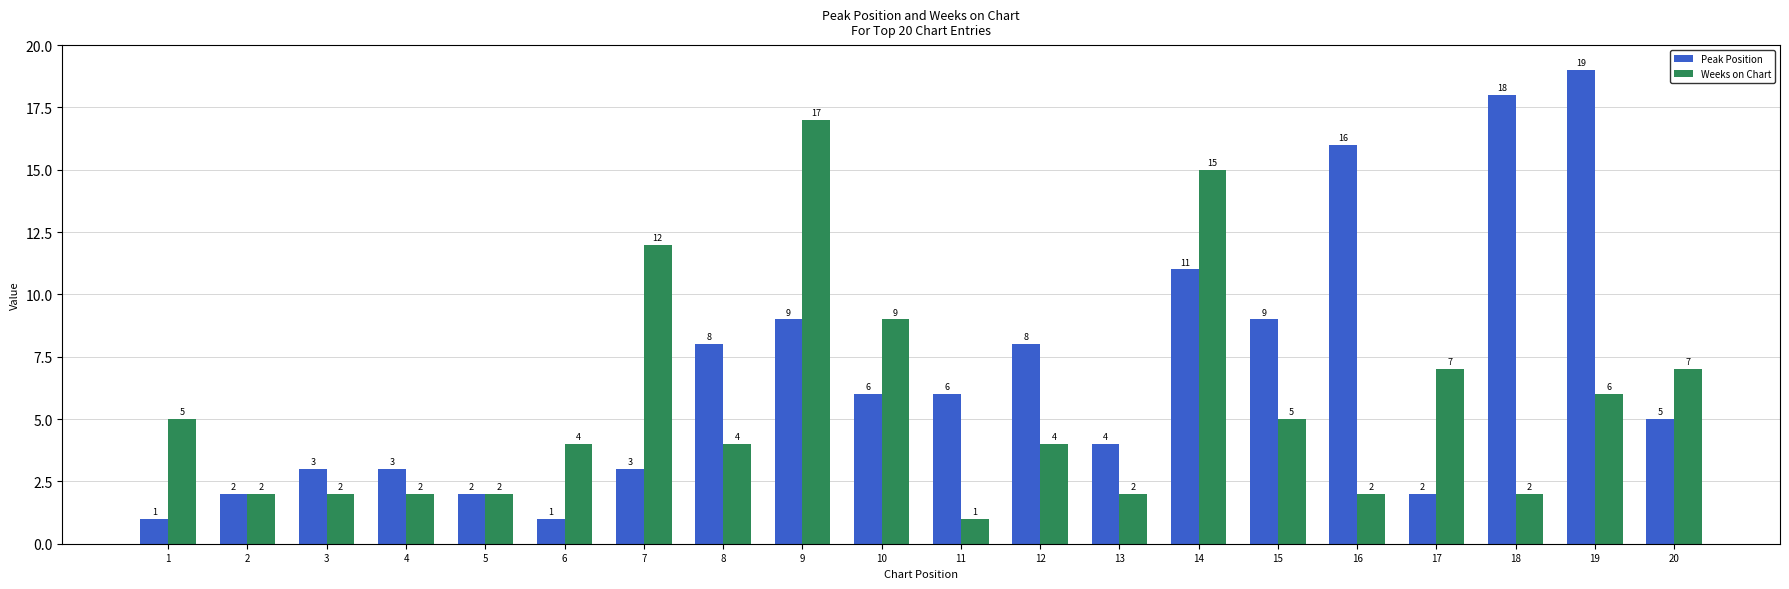

Is the value of Weeks on Chart at 8 greater than the value of Peak Position at 7?

Yes